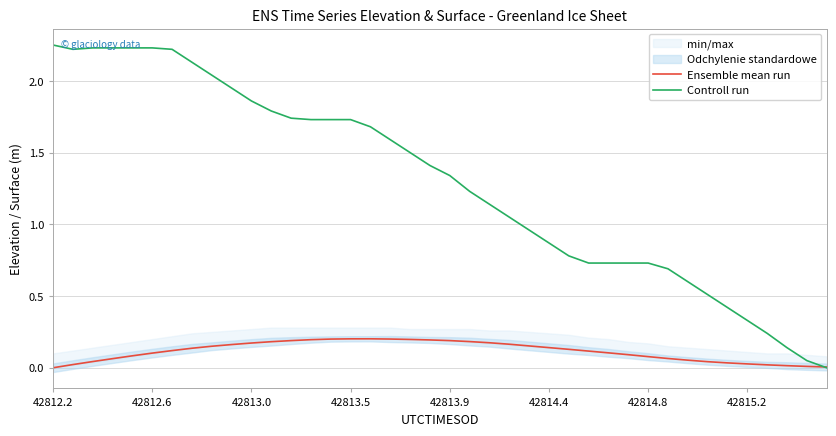

At 42812.2, list the series in order from smallest to largest.

Ensemble mean run, Controll run